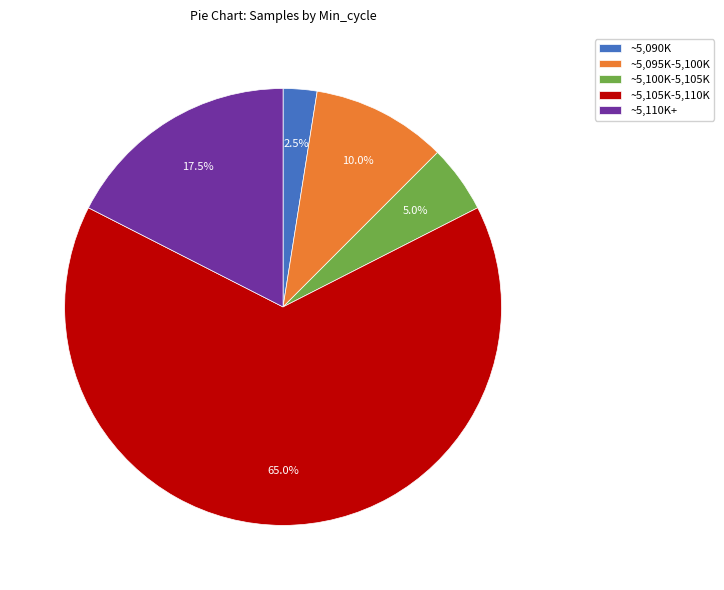

Between ~5,110K+ and ~5,090K, which is larger?

~5,110K+